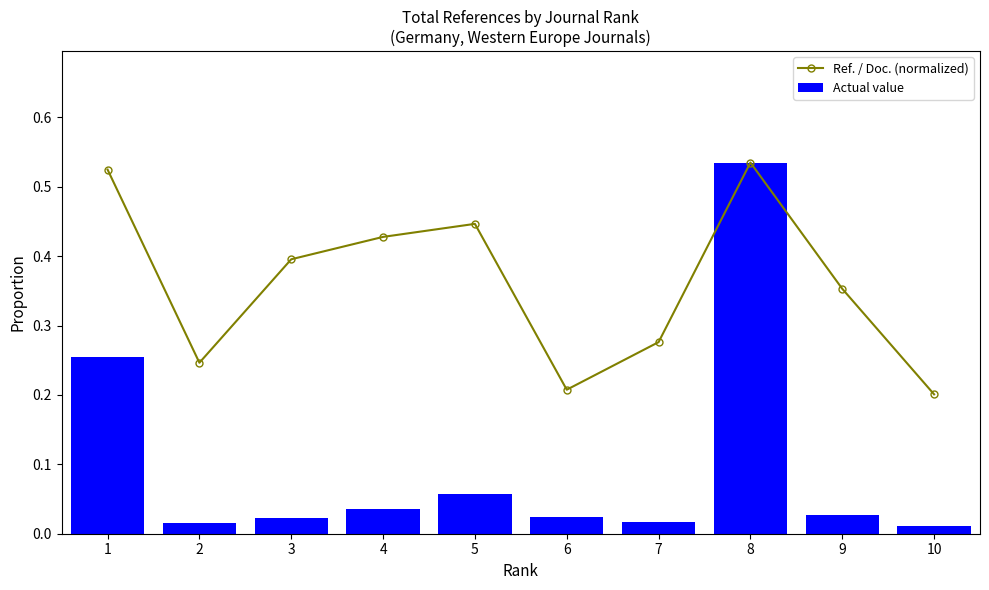

What are all the series names shown in the legend?

Ref. / Doc. (normalized), Actual value